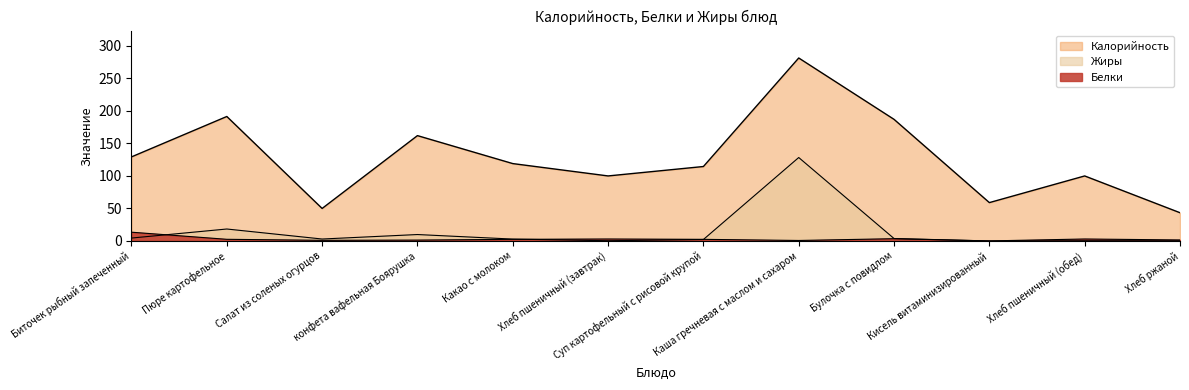

Is the value of Калорийность at Какао с молоком greater than the value of Жиры at Пюре картофельное?

Yes